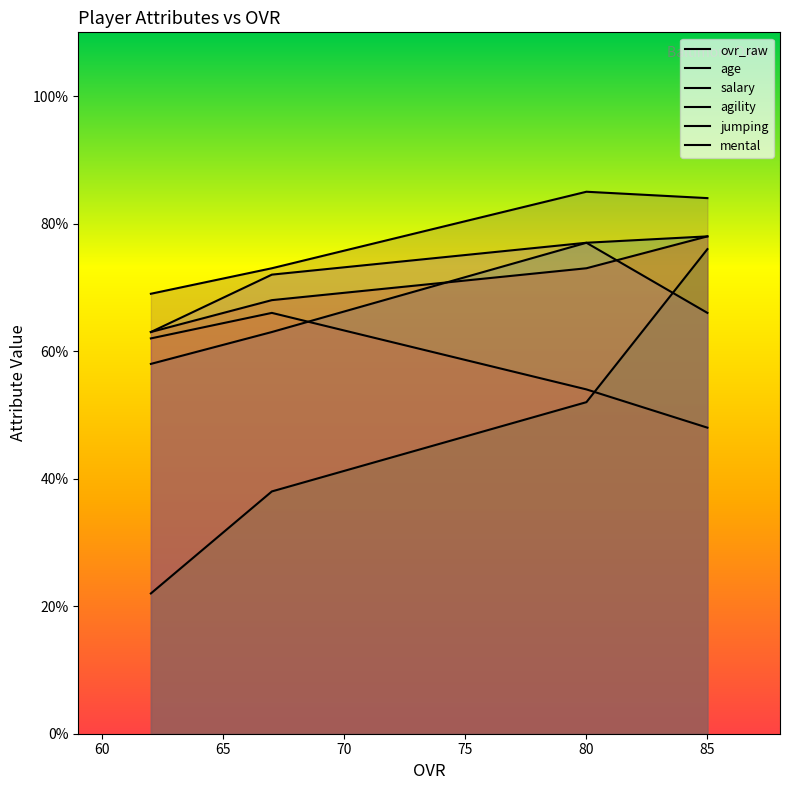

Which has a higher value, 67 or 80?

80